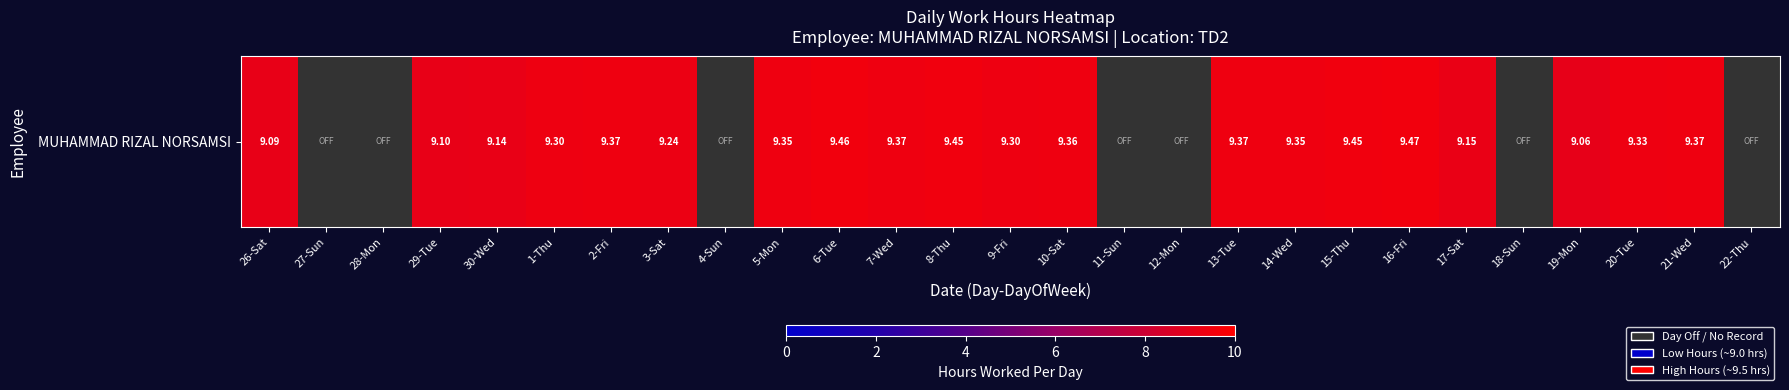

Reading right to left, extract all data points from this chart.

0.0	9.4	9.3	9.1	0.0	9.2	9.5	9.4	9.3	9.4	0.0	0.0	9.4	9.3	9.4	9.4	9.5	9.3	0.0	9.2	9.4	9.3	9.1	9.1	0.0	0.0	9.1